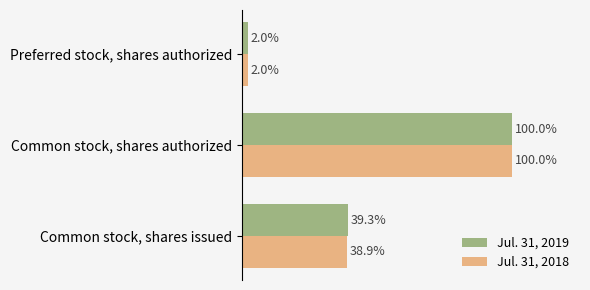

Which series has the widest spread of values?

Jul. 31, 2019